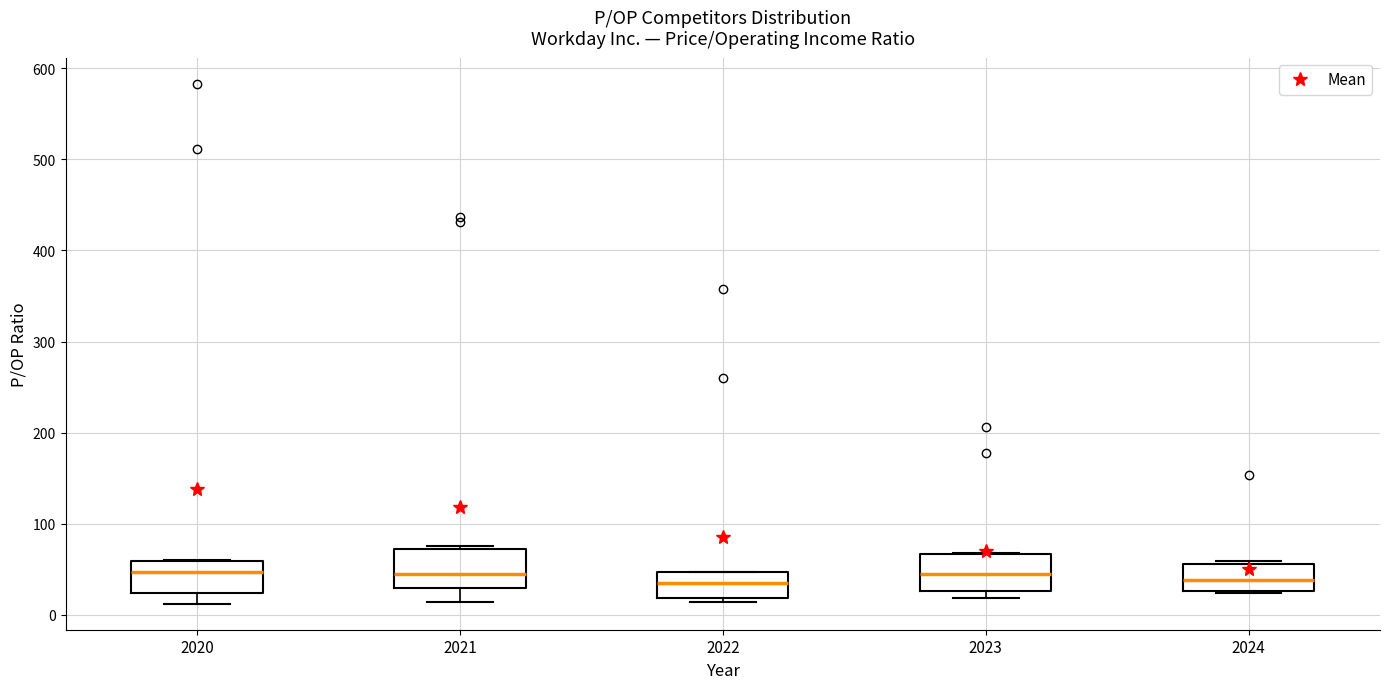

Where is the upper edge of the box at x = 2023 on the y-axis? The values are not printed on the chart, so give them approximately, as read against the axis.

70